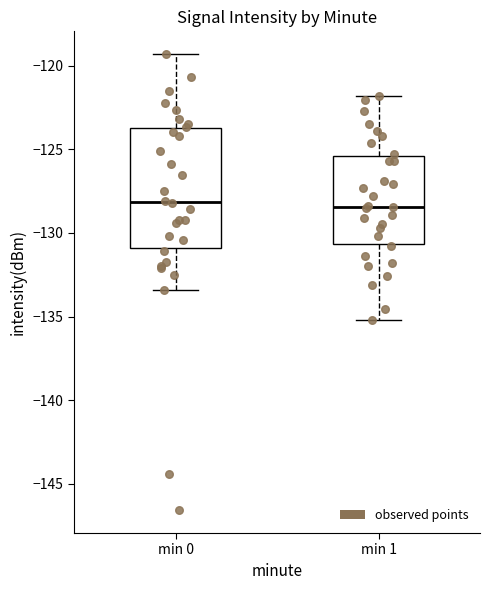

Where is the lower edge of the box for min 0 on the y-axis? The values are not printed on the chart, so give them approximately, as read against the axis.

-131.0